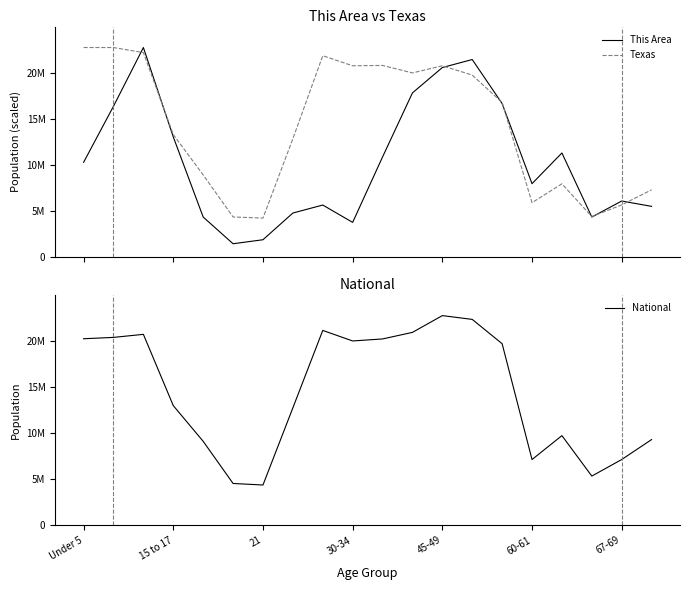

How many lines are shown in the chart?

3